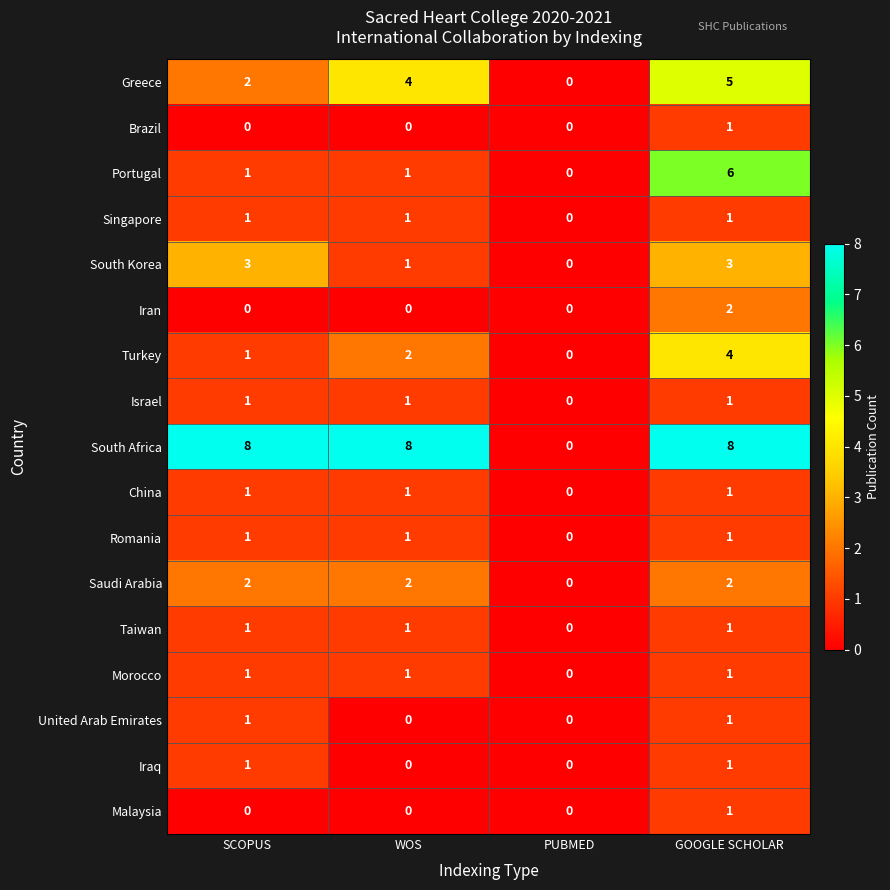

At how many categories does at least one series exceed 3?

3